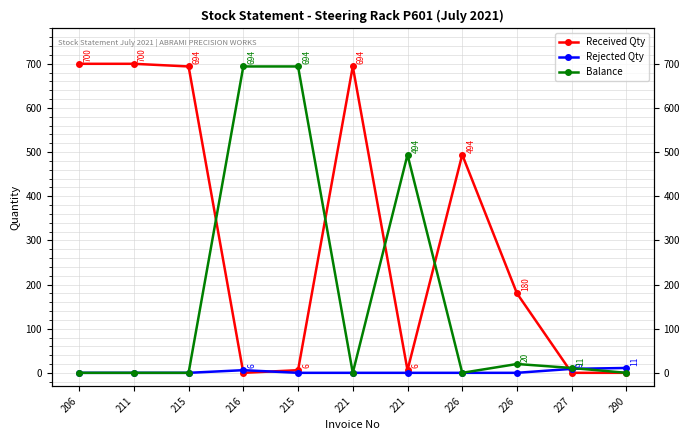

Is the value of Rejected Qty at 206 greater than the value of Received Qty at 290?

No